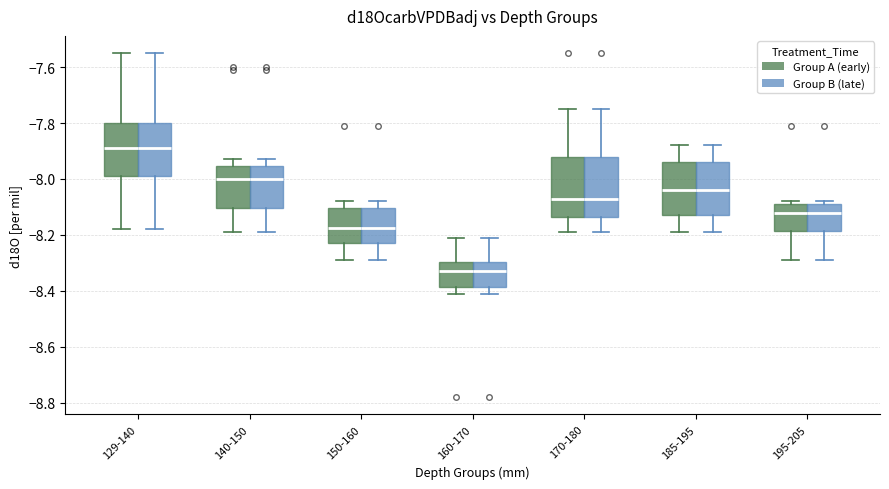

Reading left to right, transcribe this box plot: for each box, give where its median line is, the range the box spans, and where its two whiskers end, as read against the y-axis. The values are not printed on the chart, so give them approximately, as read against the axis.

129-140 (Group A (early)): median -7.88, box -7.98 to -7.80, whiskers -8.18 to -7.54
129-140 (Group B (late)): median -7.88, box -7.98 to -7.80, whiskers -8.18 to -7.54
140-150 (Group A (early)): median -8.00, box -8.10 to -7.96, whiskers -8.18 to -7.92
140-150 (Group B (late)): median -8.00, box -8.10 to -7.96, whiskers -8.18 to -7.92
150-160 (Group A (early)): median -8.18, box -8.22 to -8.10, whiskers -8.28 to -8.08
150-160 (Group B (late)): median -8.18, box -8.22 to -8.10, whiskers -8.28 to -8.08
160-170 (Group A (early)): median -8.32, box -8.38 to -8.30, whiskers -8.40 to -8.20
160-170 (Group B (late)): median -8.32, box -8.38 to -8.30, whiskers -8.40 to -8.20
170-180 (Group A (early)): median -8.06, box -8.14 to -7.92, whiskers -8.18 to -7.74
170-180 (Group B (late)): median -8.06, box -8.14 to -7.92, whiskers -8.18 to -7.74
185-195 (Group A (early)): median -8.04, box -8.12 to -7.94, whiskers -8.18 to -7.88
185-195 (Group B (late)): median -8.04, box -8.12 to -7.94, whiskers -8.18 to -7.88
195-205 (Group A (early)): median -8.12, box -8.18 to -8.08, whiskers -8.28 to -8.08 (just above the box's upper edge)
195-205 (Group B (late)): median -8.12, box -8.18 to -8.08, whiskers -8.28 to -8.08 (just above the box's upper edge)